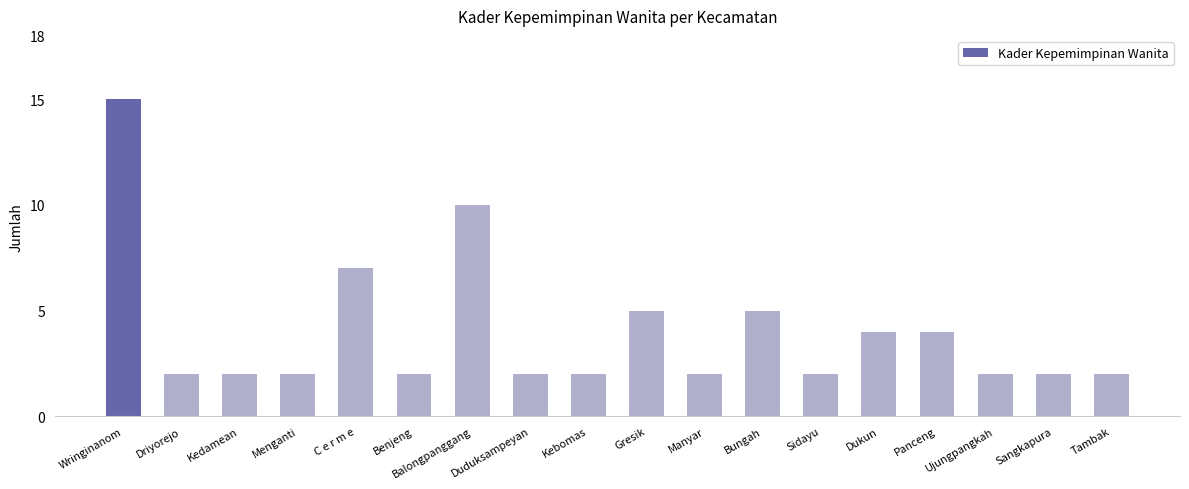

What is the maximum value shown in the chart?

15